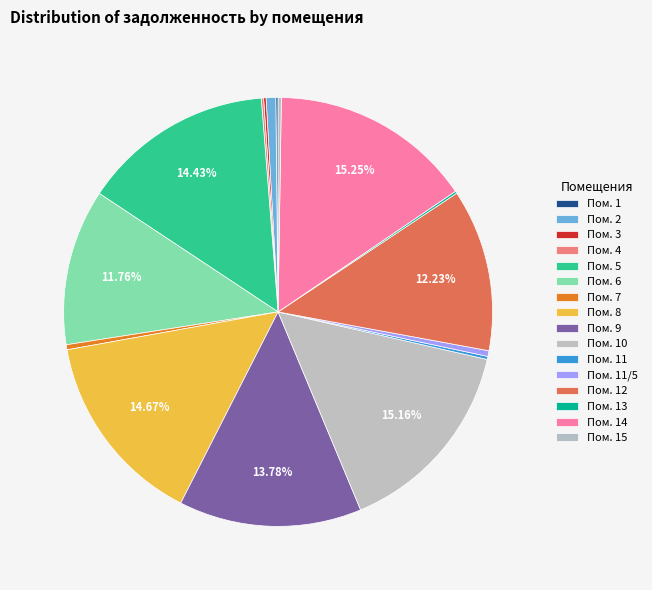

What is the largest slice in the pie chart?

14